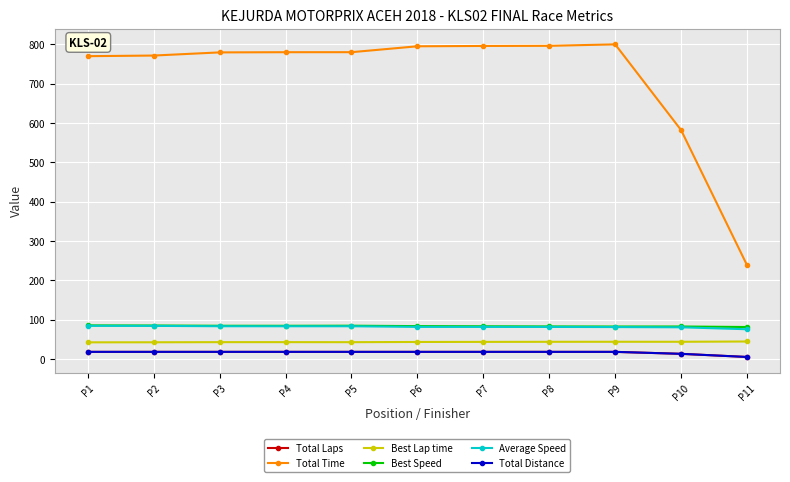

What is the sum of the Average Speed values at P5 and P1?

167.3